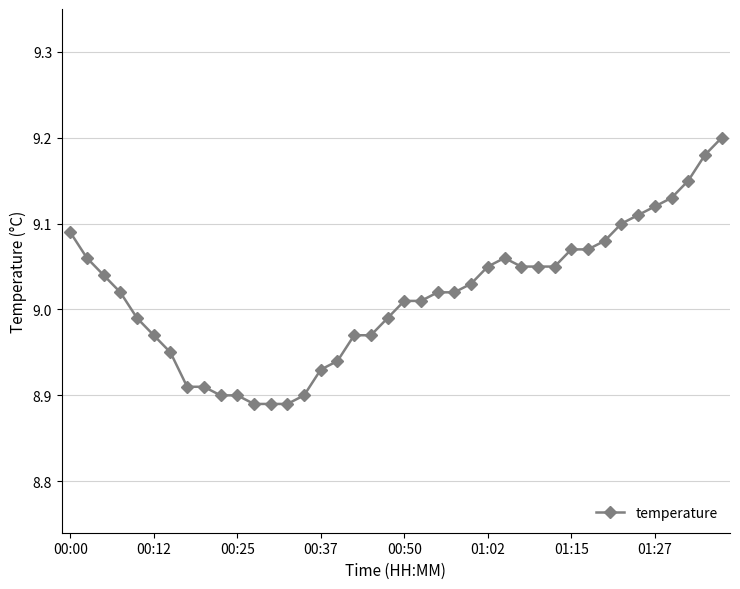

What is the difference between the second highest and minimum values?

0.3